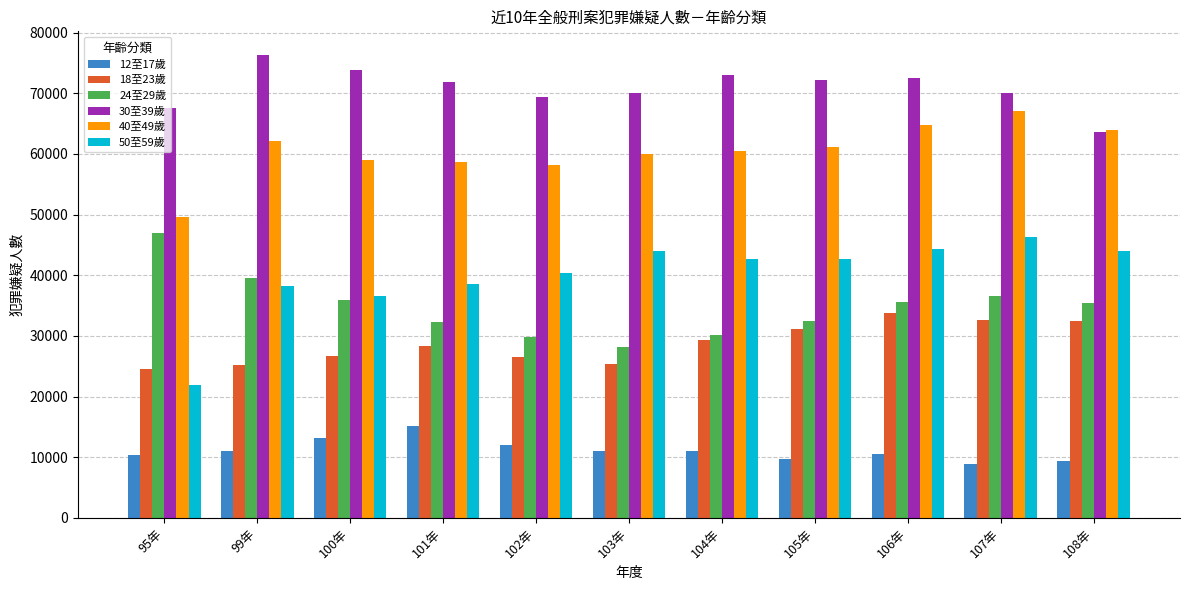

What is the label of the 4th bar from the right?

105年